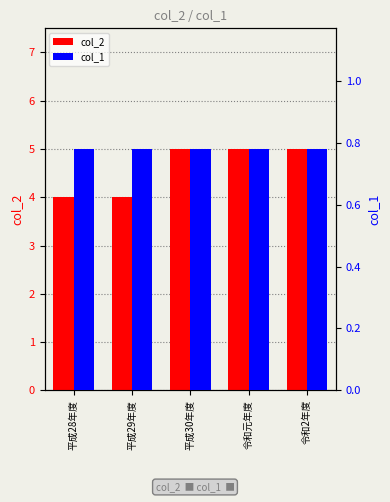

What is the value of the col_2 bar at the 2nd from the left?

4.0